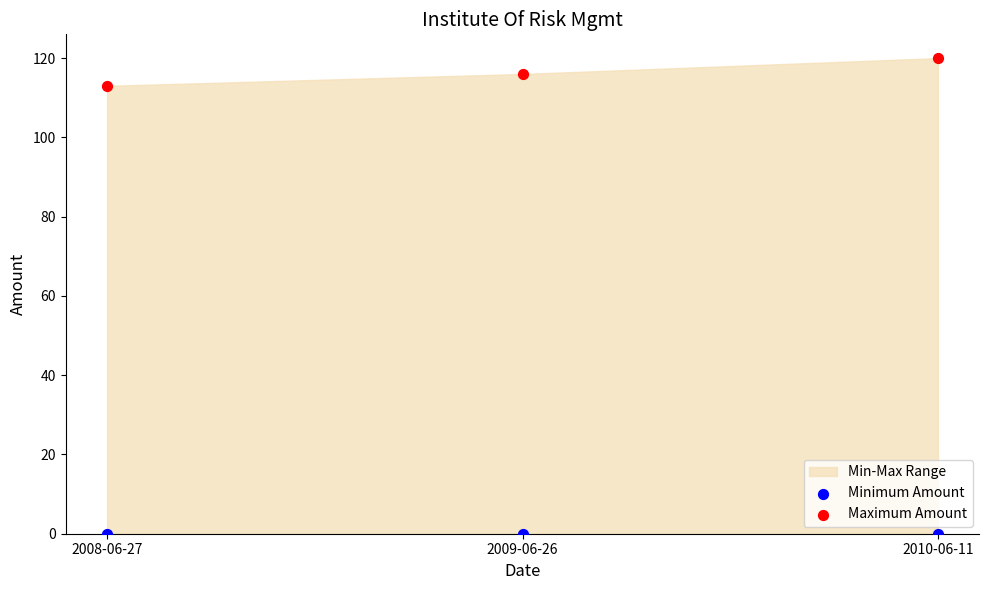

Which series contains the highest Y value?

Maximum Amount